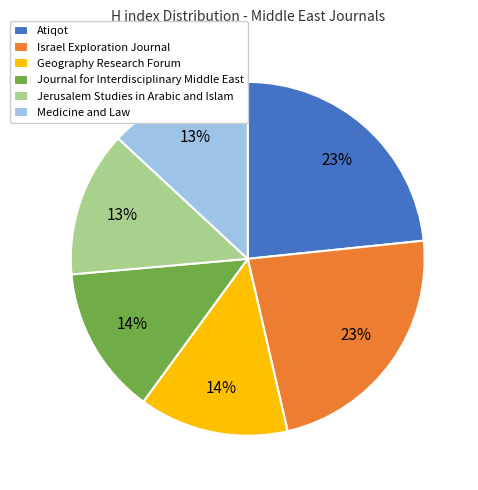

What is the ratio of the value at Israel Exploration Journal to the value at Medicine and Law?

1.8